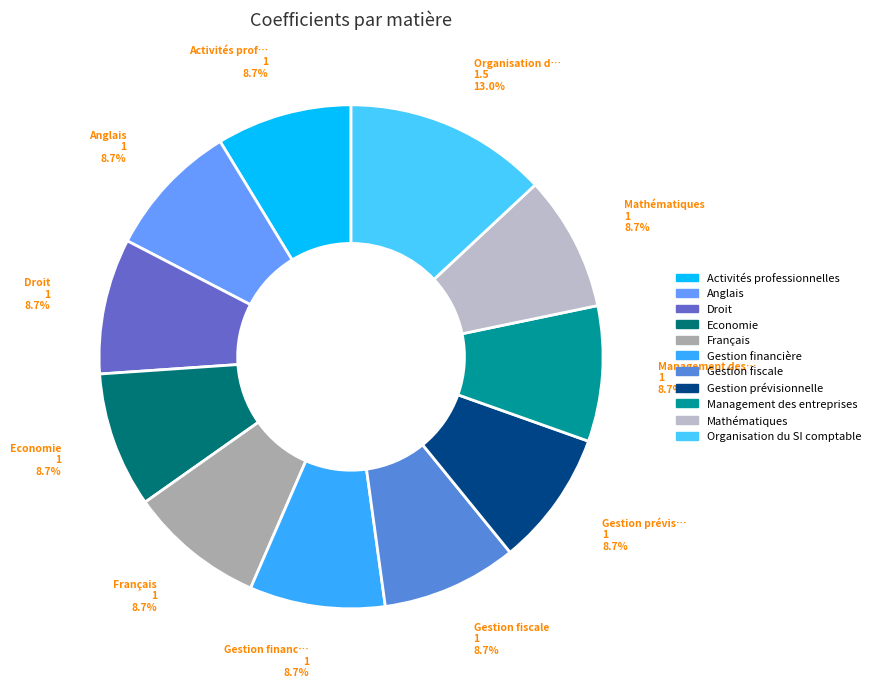

To the nearest percent, what is the difference between the Organisation du SI comptable and Français slice percentages?

4%